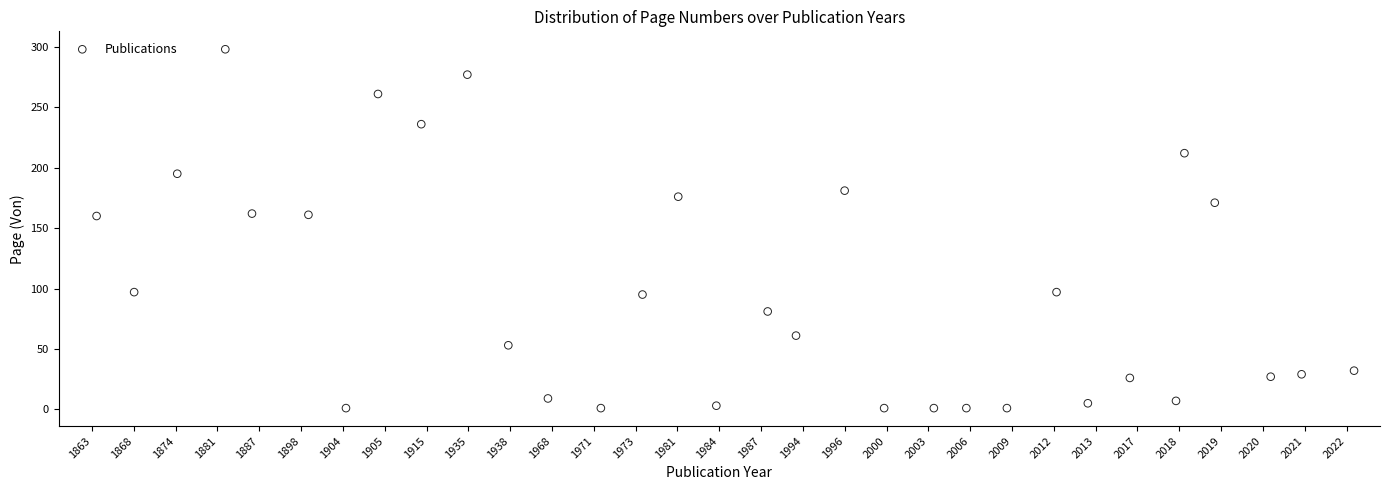

What is the range of Y values (max minus min)?

297